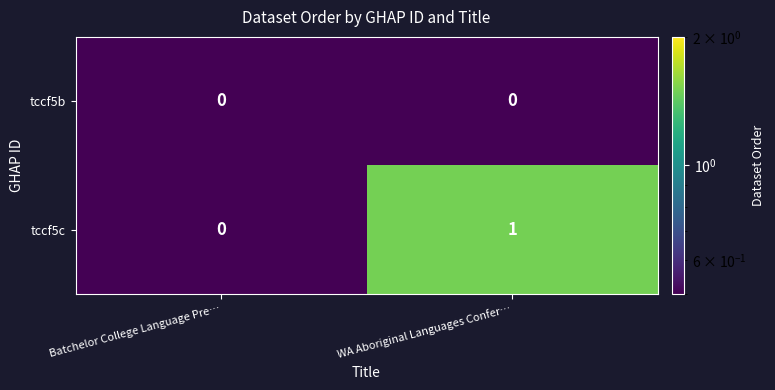

Which series has the widest spread of values?

tccf5c